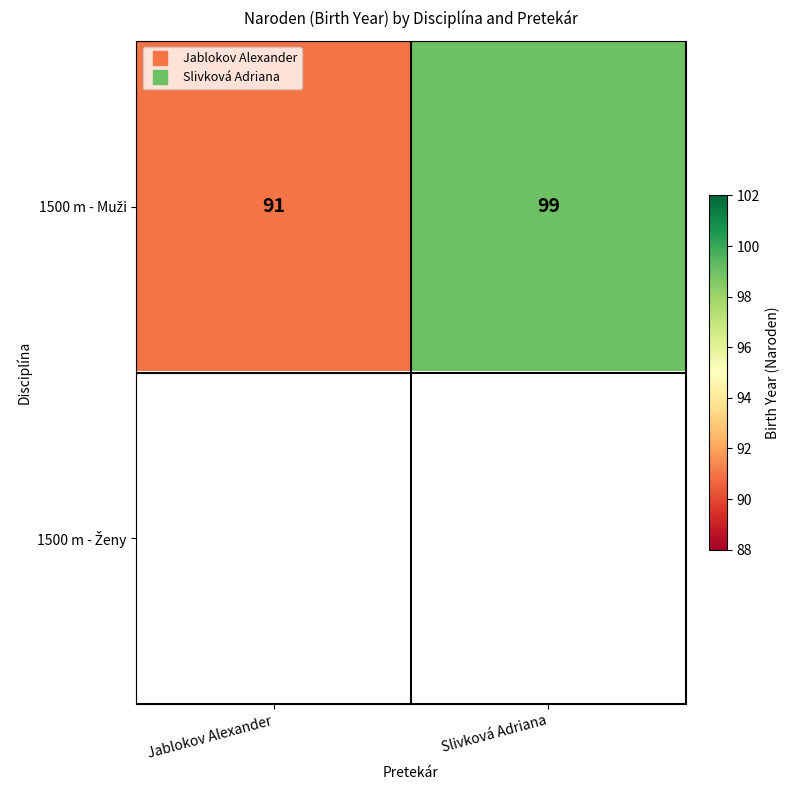

Rank the series by their maximum value, from highest to lowest.

1500 m - Muži, 1500 m - Ženy